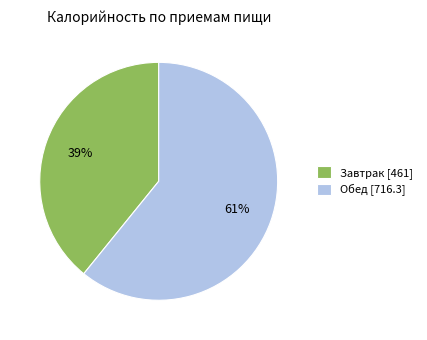

Is there any slice that represents more than half of the pie?

Yes